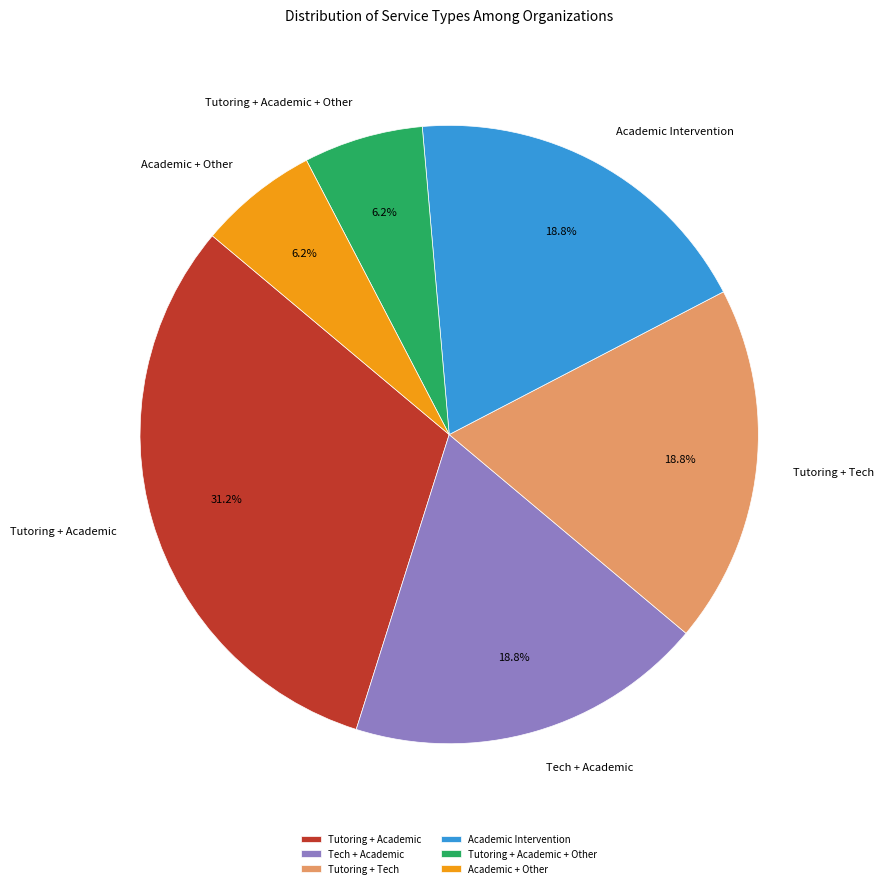

How many segments does this pie chart have?

6